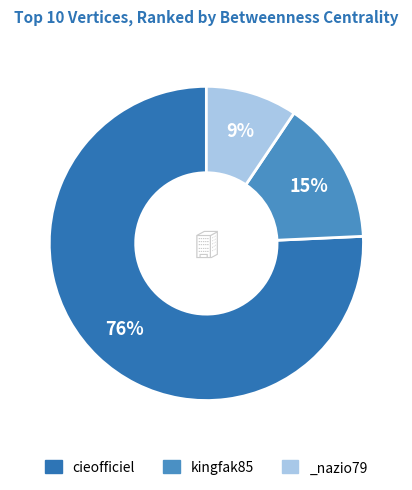

The _nazio79 slice represents 9% of the pie. True or false?

True